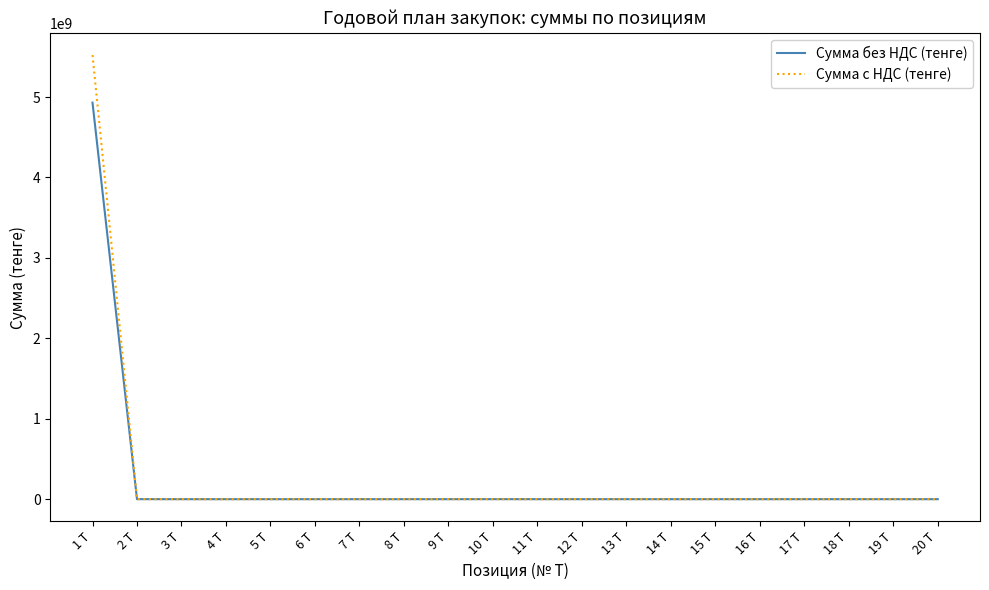

What is the sum of all Сумма с НДС (тенге) values?

5523425996.2